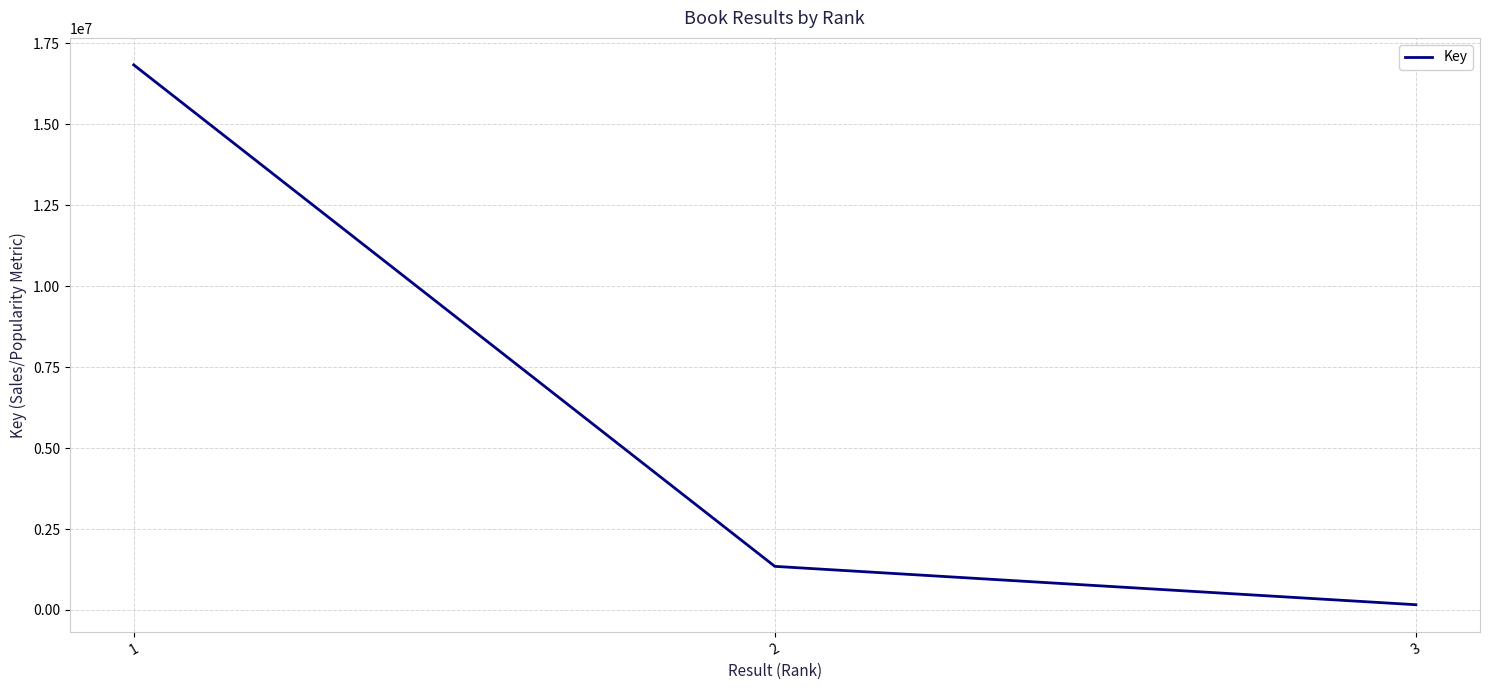

The value at 2 is 1346561. True or false?

True